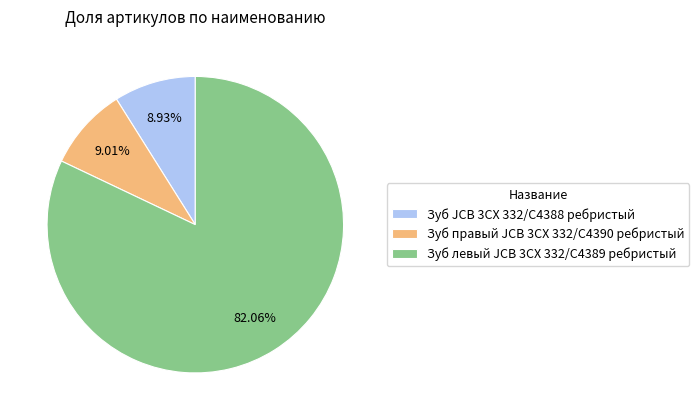

Does Зуб JCB 3CX 332/C4388 ребристый account for over 50% of the chart?

No